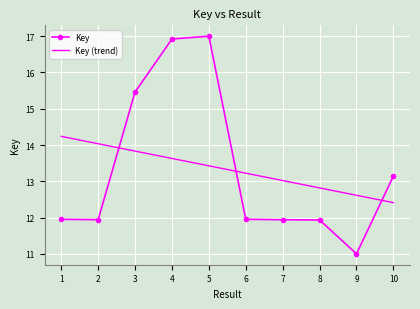

Rank the series by their maximum value, from highest to lowest.

Key, Key (trend)